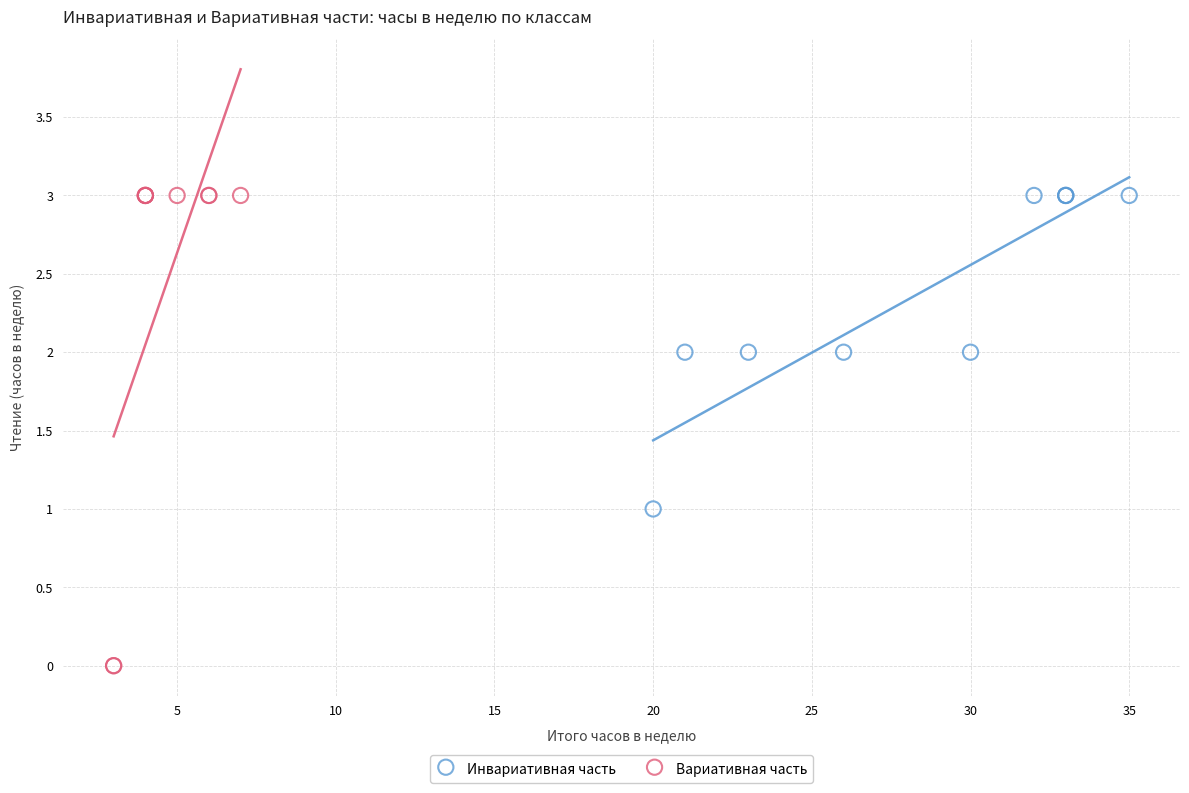

Which series contains the lowest Y value?

Вариативная часть